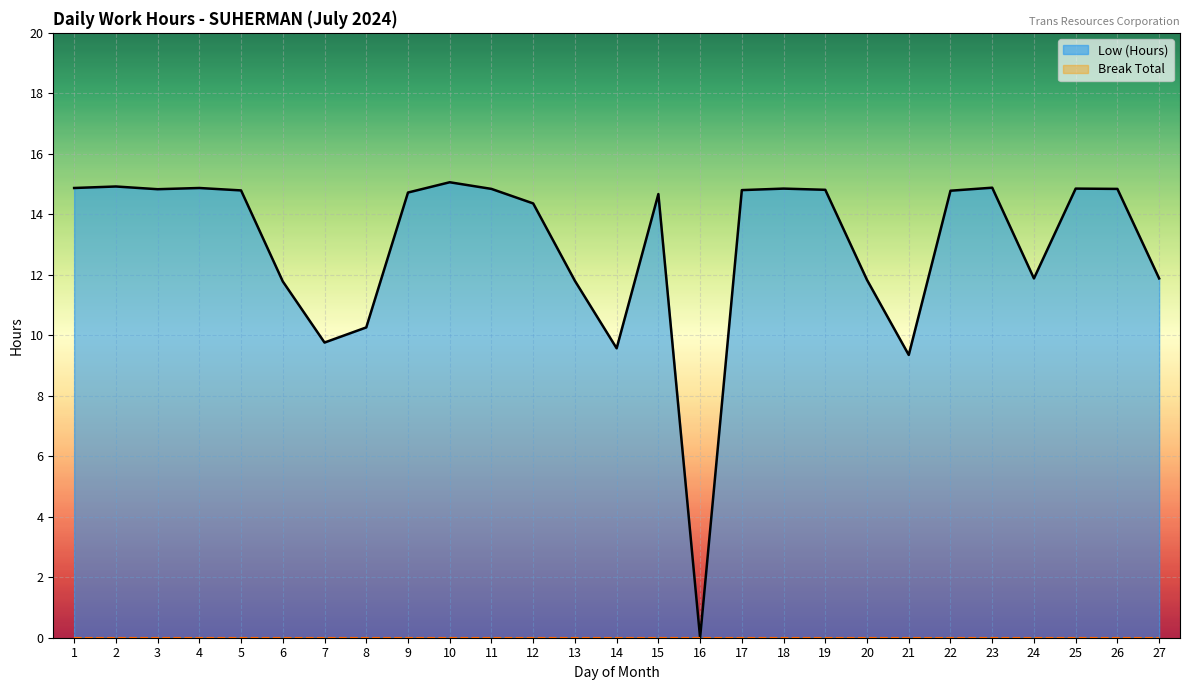

The value at 1 is 14.9. True or false?

True